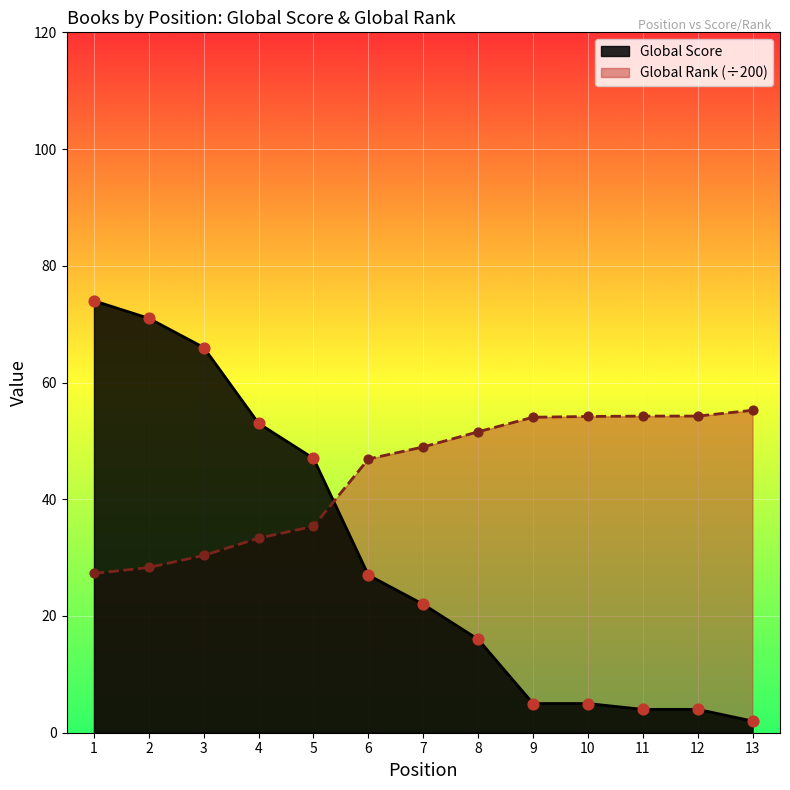

What are all the series names shown in the legend?

Global Score, Global Rank (÷200)